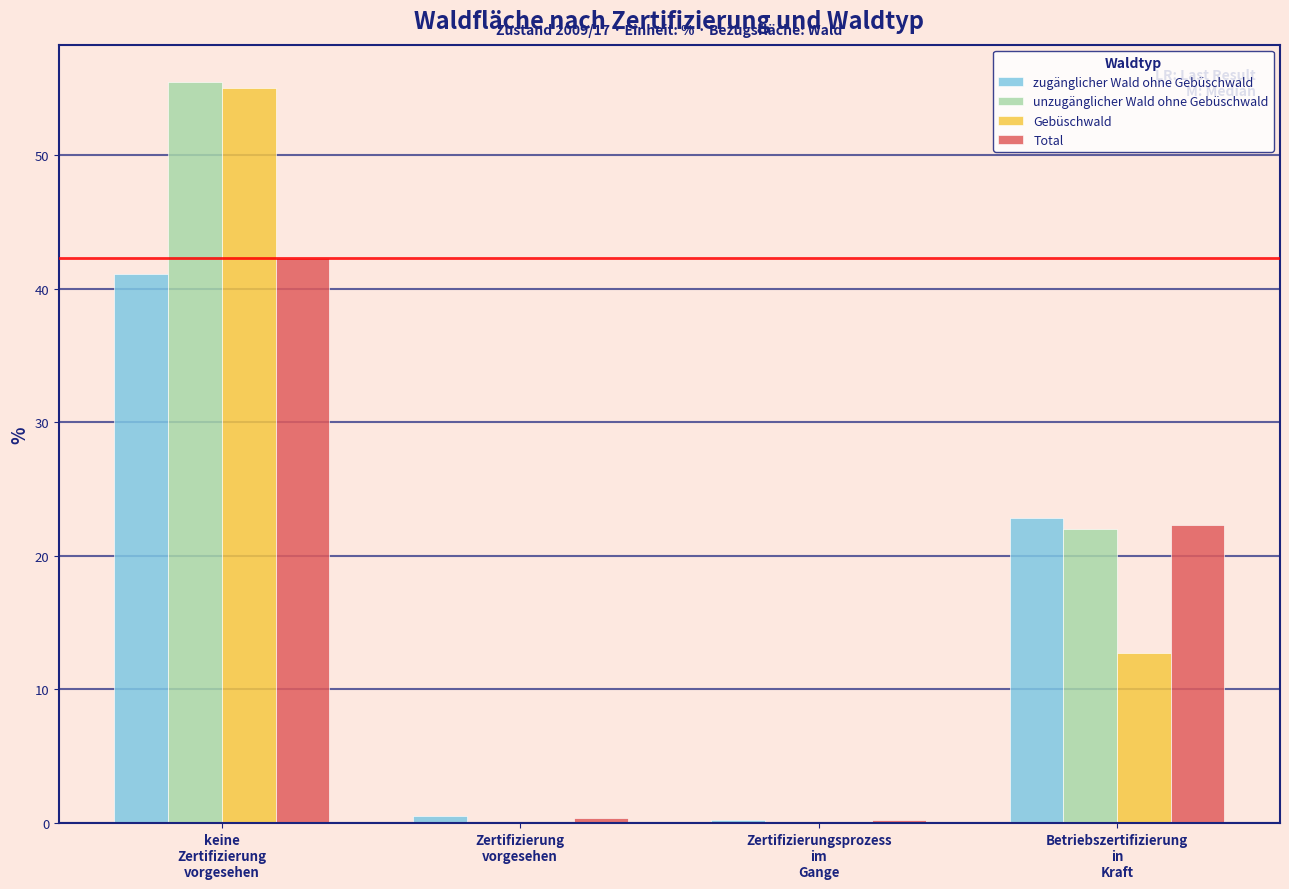

How many data points in Total are above 22?

2